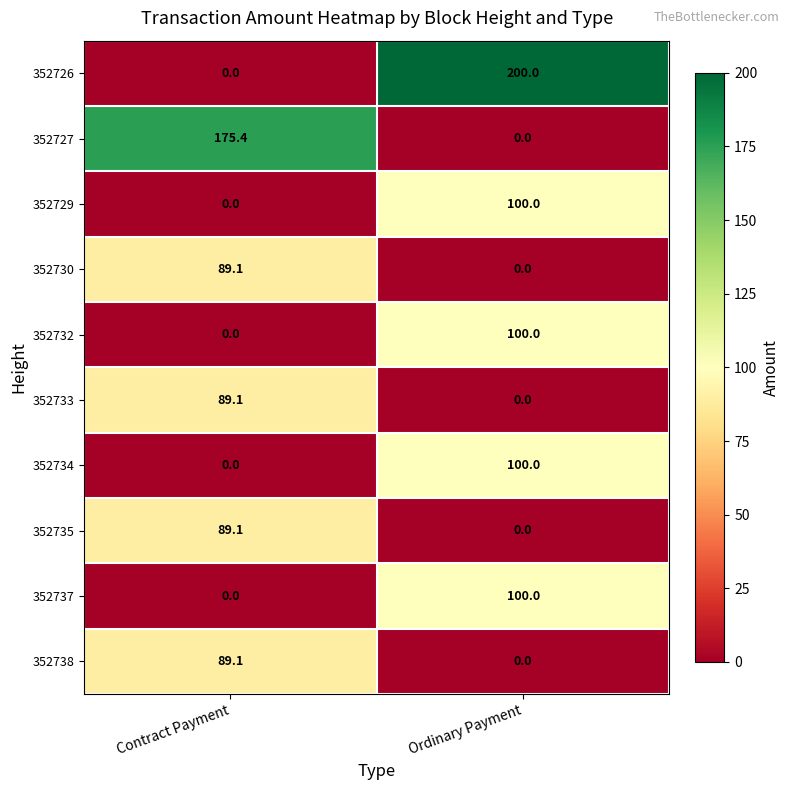

What is the total value across all series at Contract Payment?

531.8